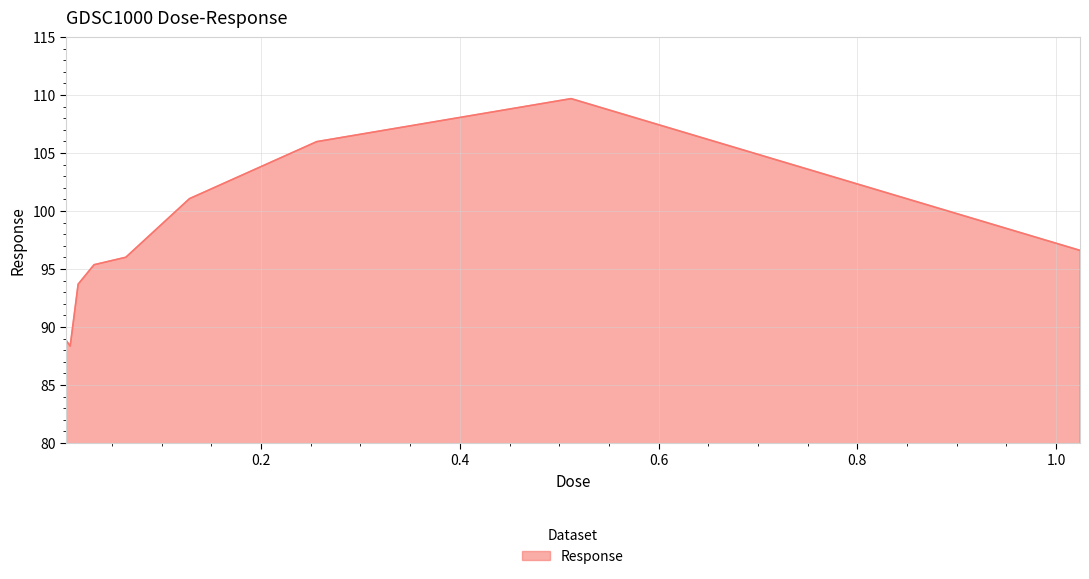

Count the number of categories in the chart.

9